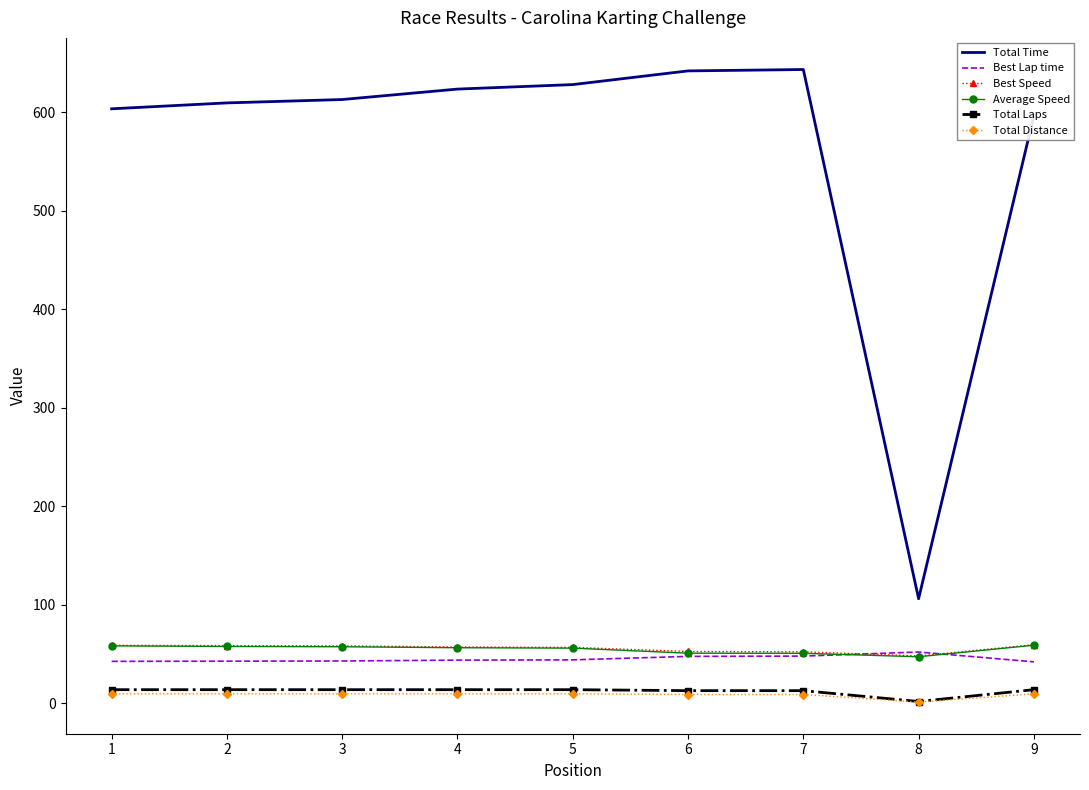

Which series has the largest total across all categories?

Total Time